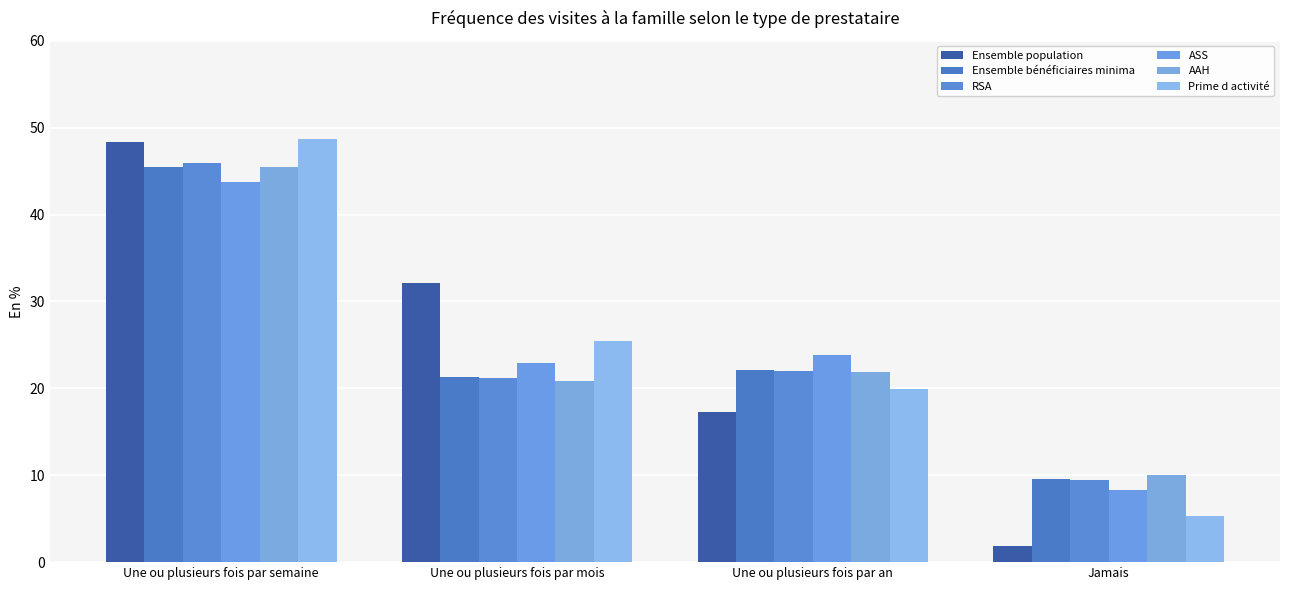

What is the highest value of the RSA series?

46.0